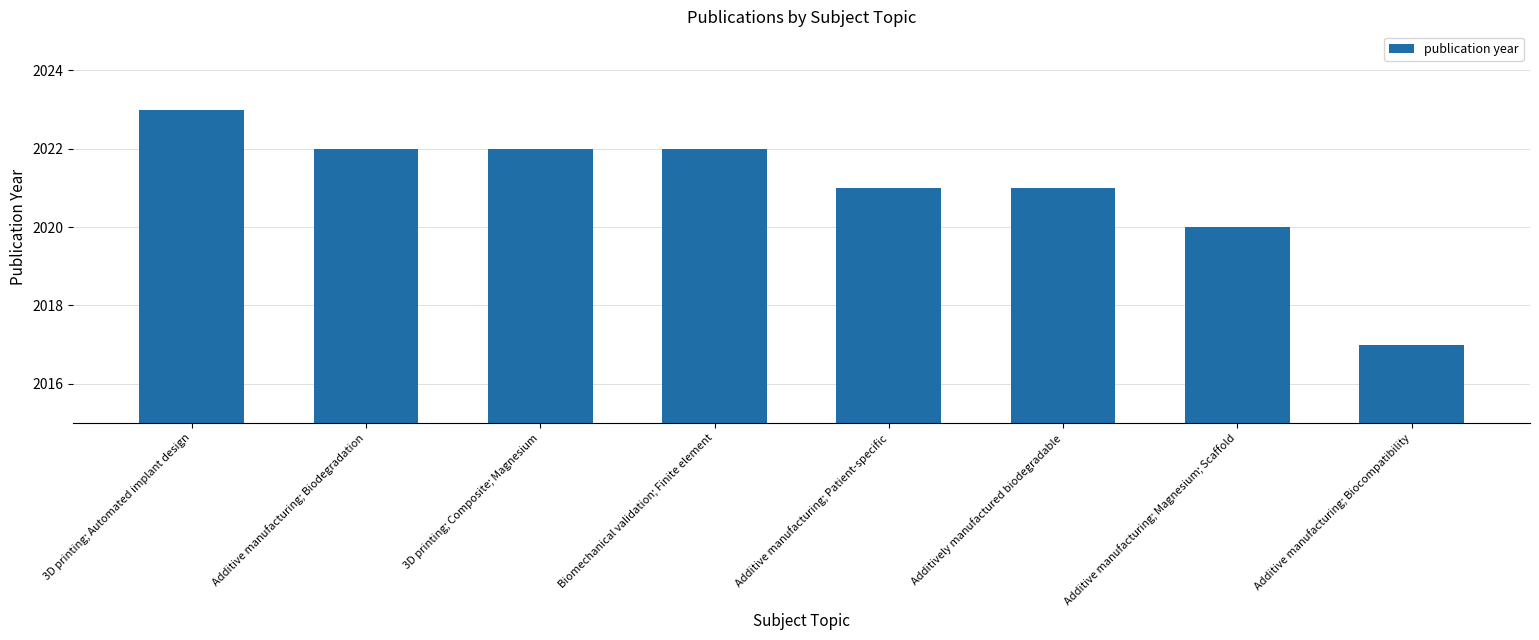

Reading right to left, transcribe all the data shown in this chart.

2017	2020	2021	2021	2022	2022	2022	2023